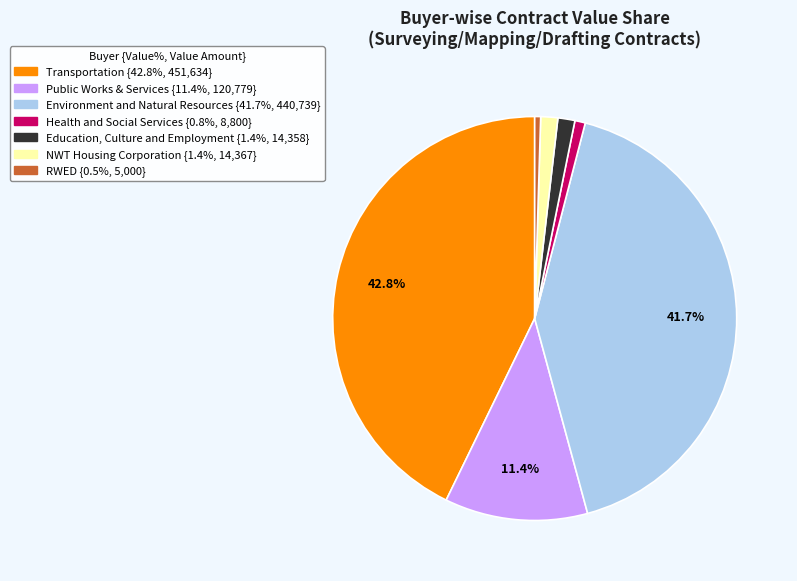

Is there any slice that represents more than half of the pie?

No